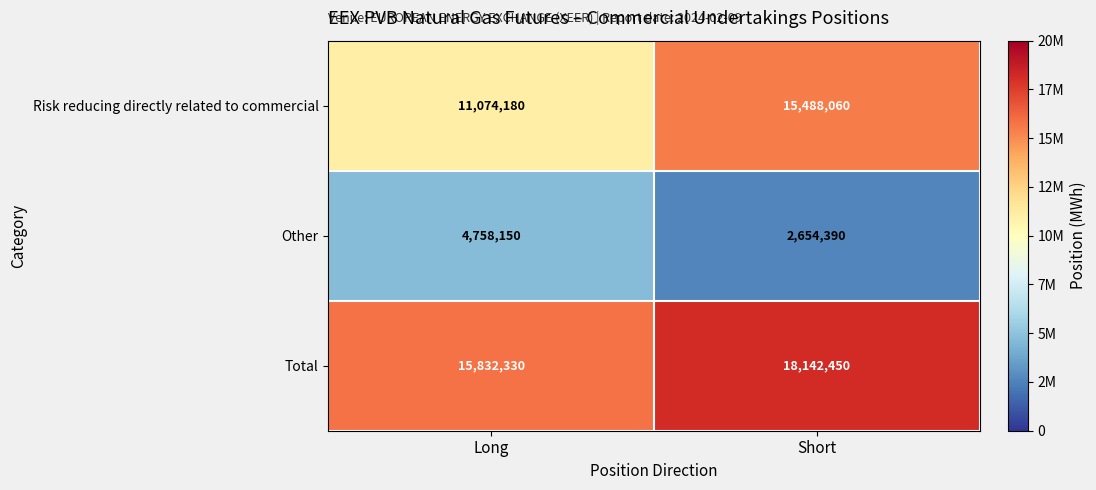

Reading left to right, extract all data points from this chart.

Risk reducing directly related to commercial: 11074180	15488060
Other: 4758150	2654390
Total: 15832330	18142450